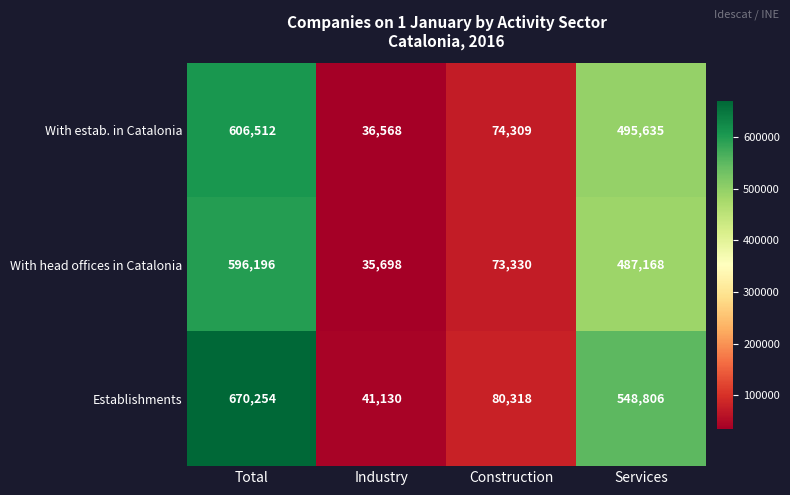

Which category has the highest value across all series?

Total